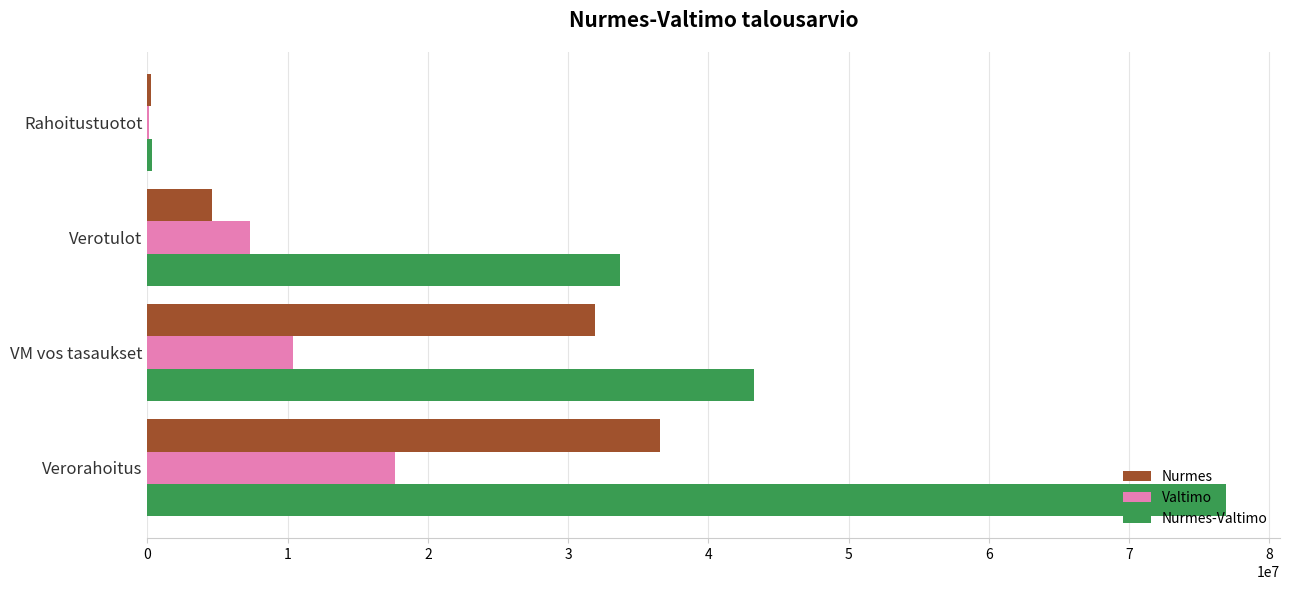

What are all the series names shown in the legend?

Nurmes, Valtimo, Nurmes-Valtimo